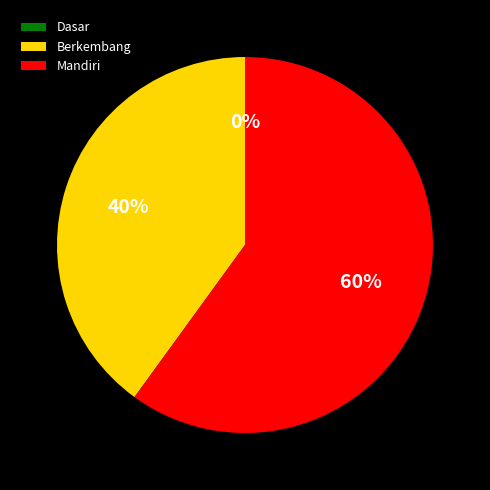

The Dasar slice represents 9% of the pie. True or false?

False